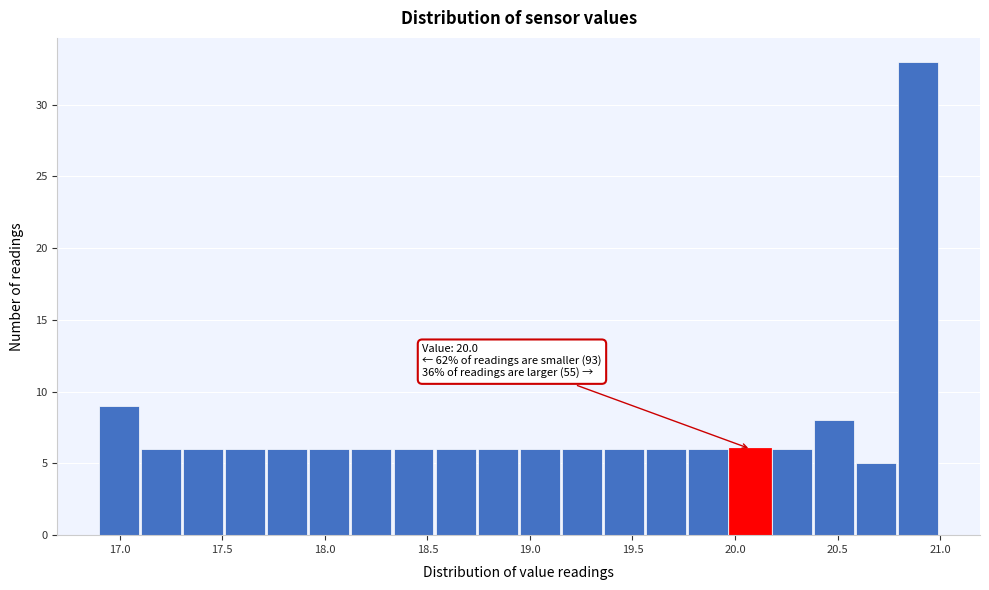

Which range on the x-axis has the tallest bar?

20.795 to 21.000